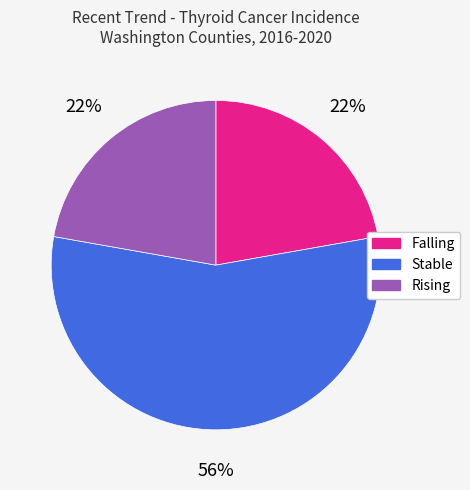

Is there any slice that represents more than half of the pie?

Yes